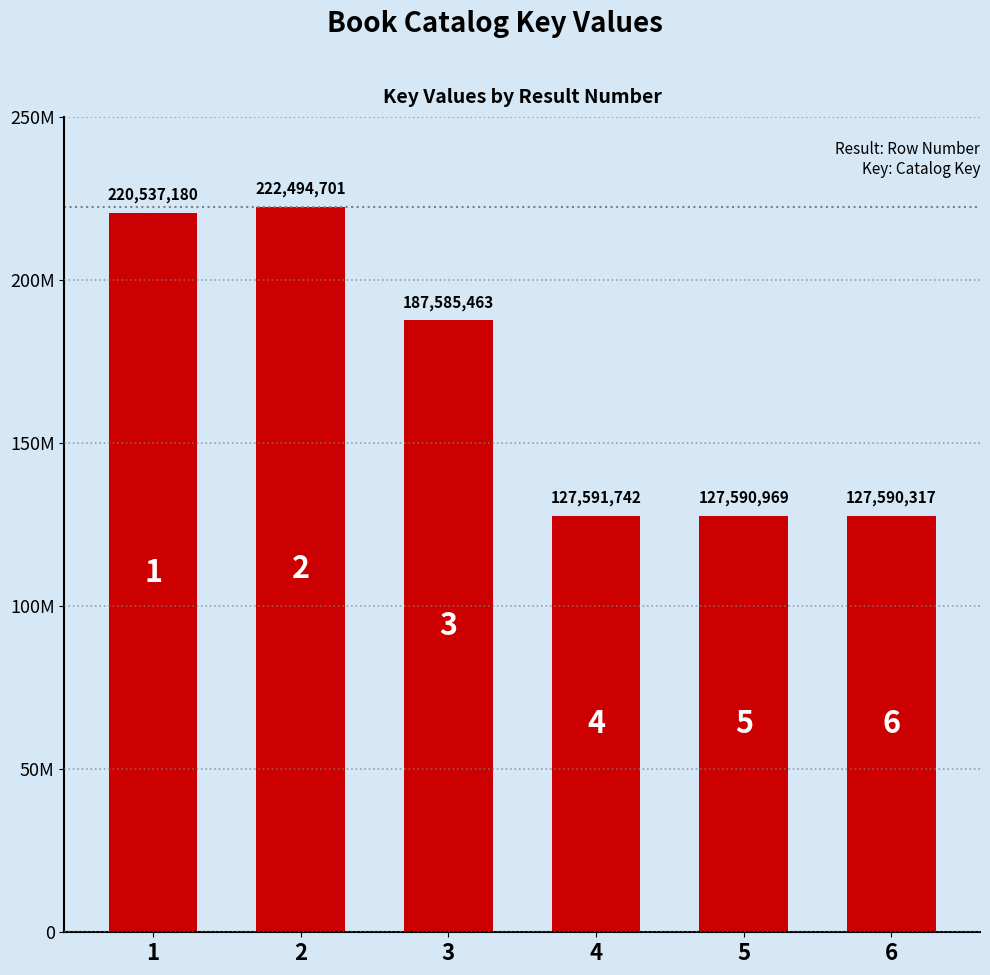

What is the change in value from 2 to 6?

-94904384